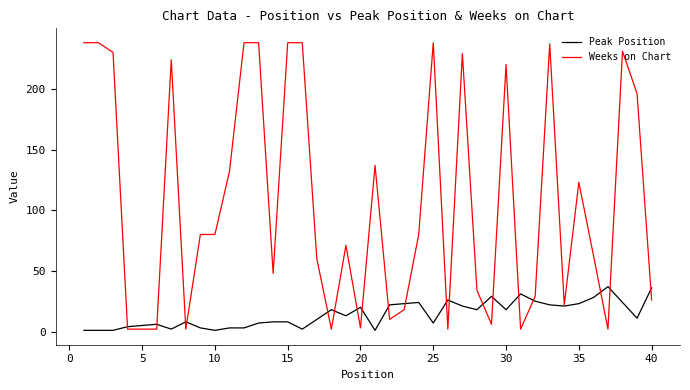

Which series ends up on top after the final intersection of Weeks on Chart and Peak Position?

Peak Position